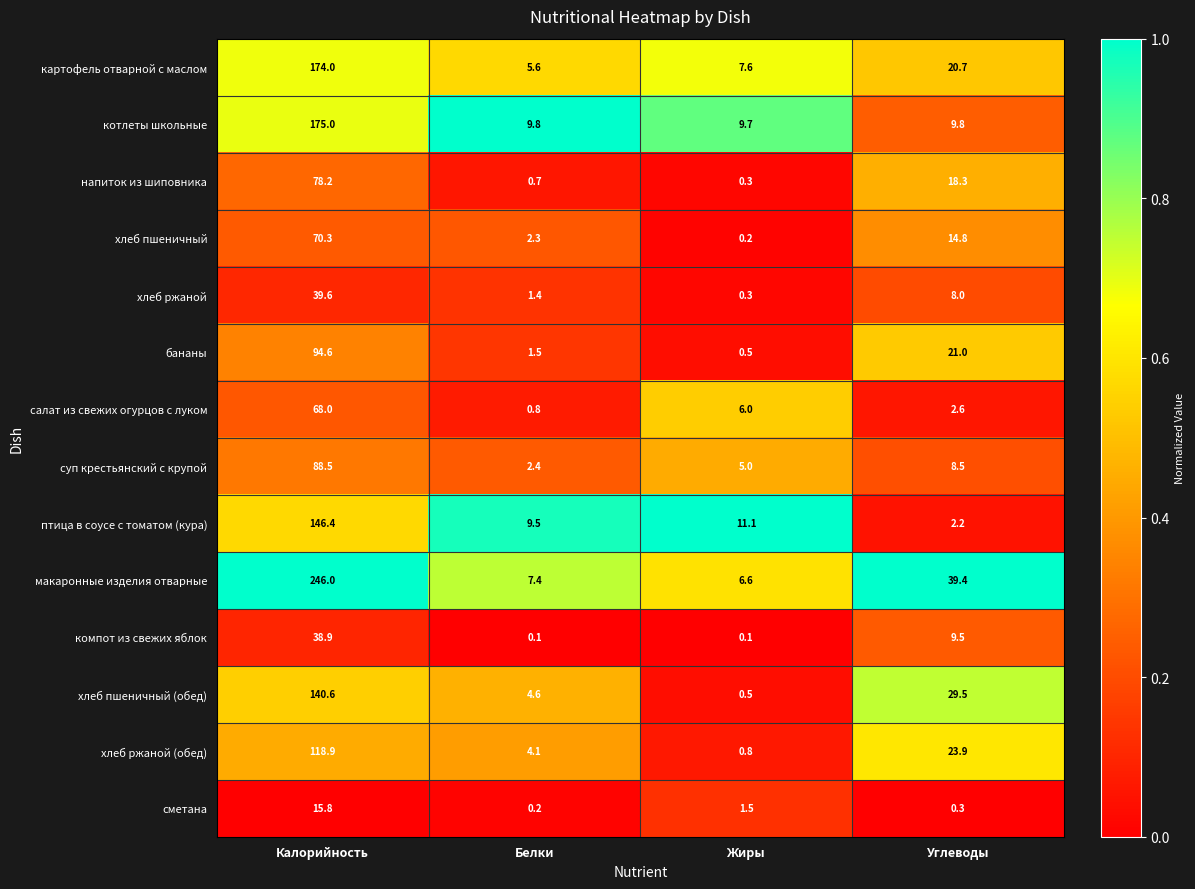

At how many categories does at least one series exceed 0?

4